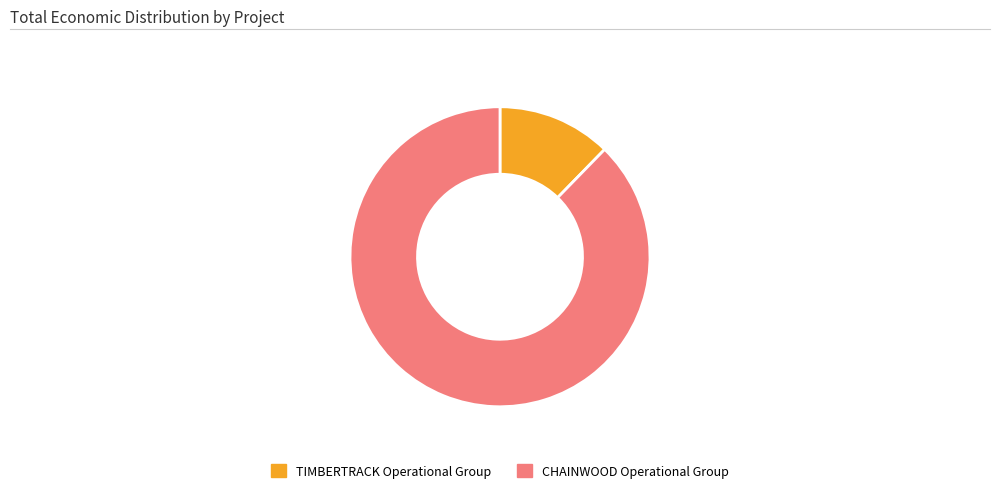

Is it true that TIMBERTRACK Operational Group is 12% of the pie?

True